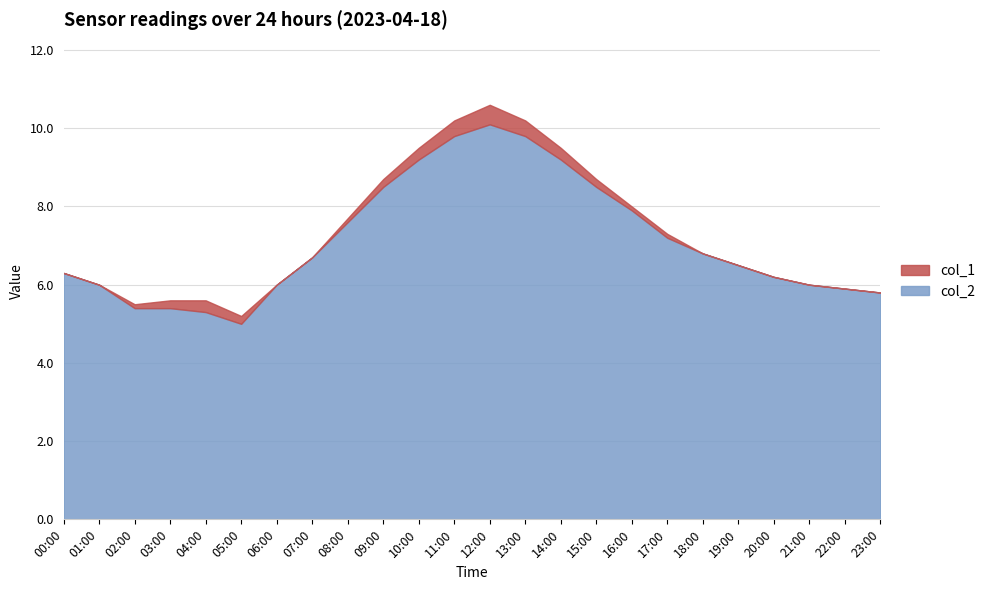

How many interior local valleys does the col_2 series have?

1